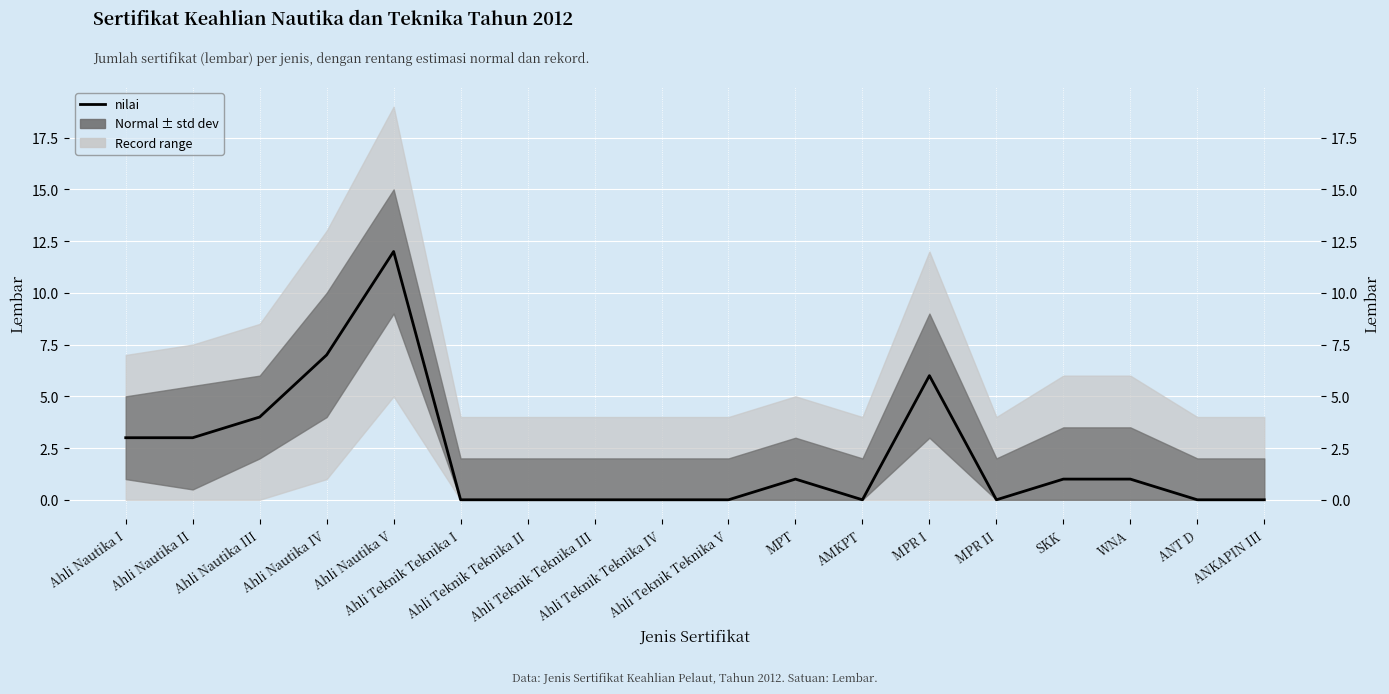

Rank the categories by value from highest to lowest.

Ahli Nautika V, Ahli Nautika IV, MPR I, Ahli Nautika III, Ahli Nautika I, Ahli Nautika II, MPT, SKK, WNA, Ahli Teknik Teknika I, Ahli Teknik Teknika II, Ahli Teknik Teknika III, Ahli Teknik Teknika IV, Ahli Teknik Teknika V, AMKPT, MPR II, ANT D, ANKAPIN III